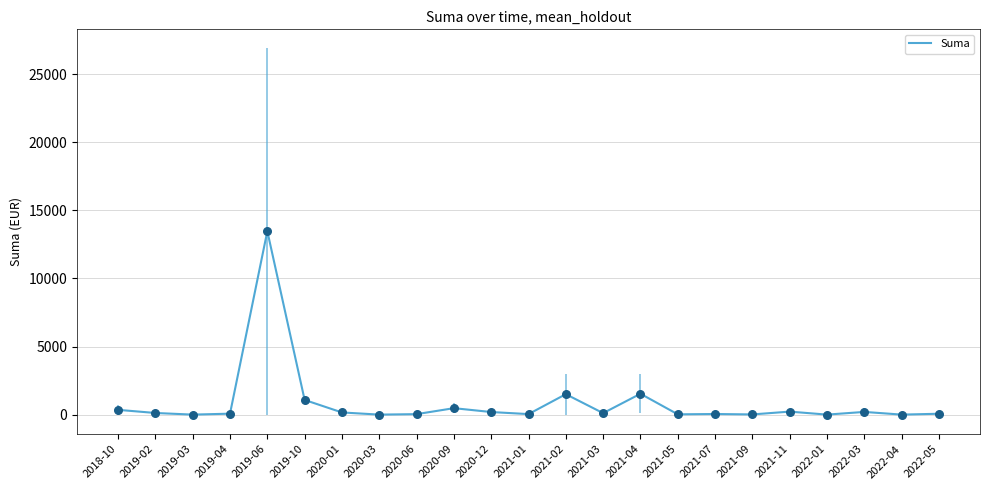

What is the change in value from 2020-06 to 2021-09?

-21.1